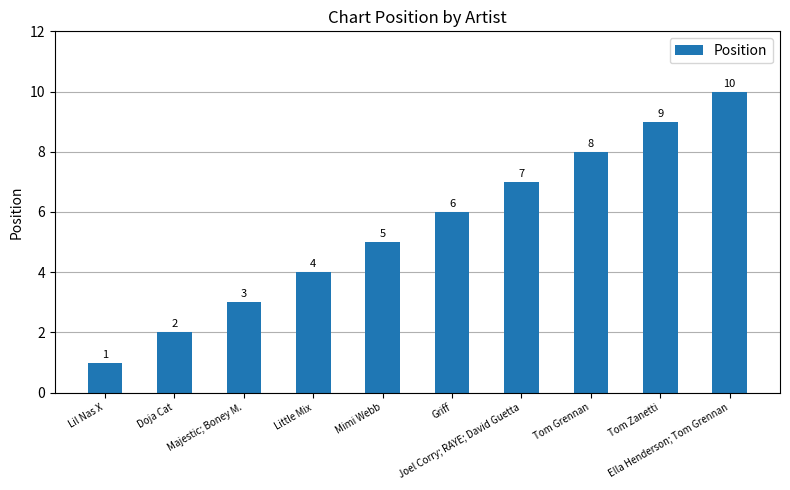

What is the minimum value shown in the chart?

1